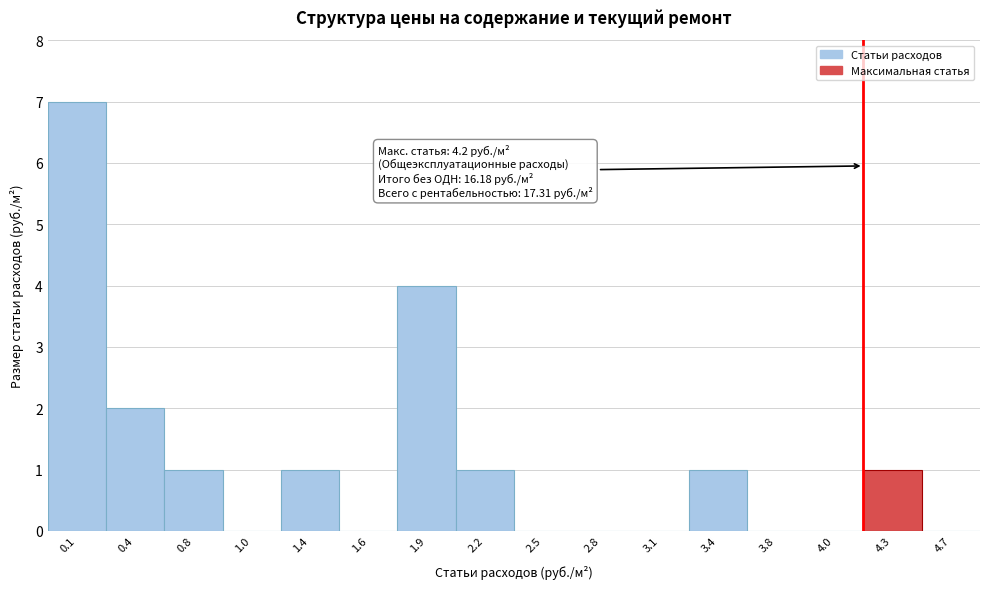

Reading right to left, what are all the values shown in this chart?

4.7=0	4.3=1	4.0=0	3.8=0	3.4=1	3.1=0	2.8=0	2.5=0	2.2=1	1.9=4	1.6=0	1.4=1	1.0=0	0.8=1	0.4=2	0.1=7